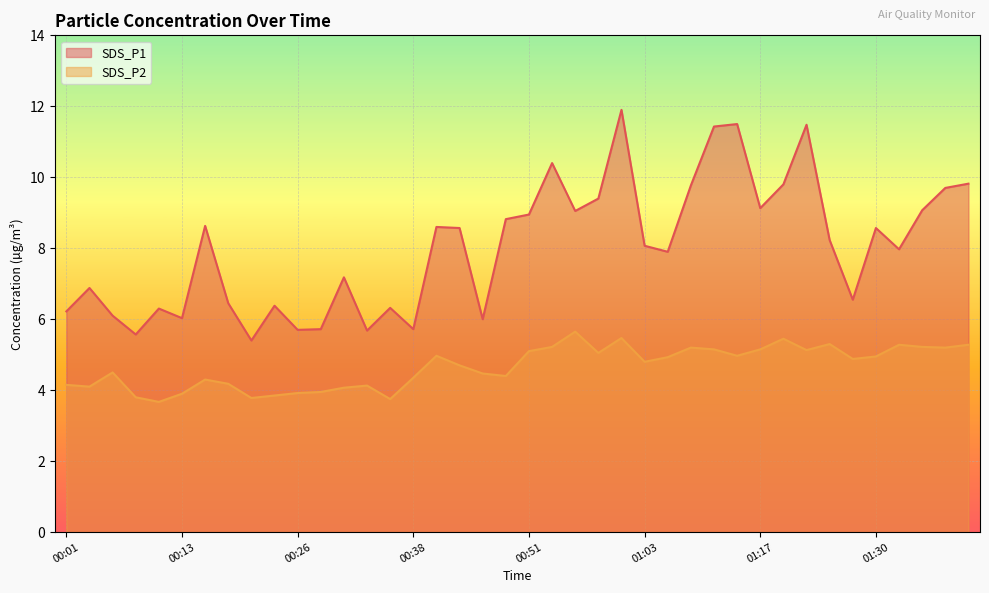

Where is the first local minimum for SDS_P1?

00:08